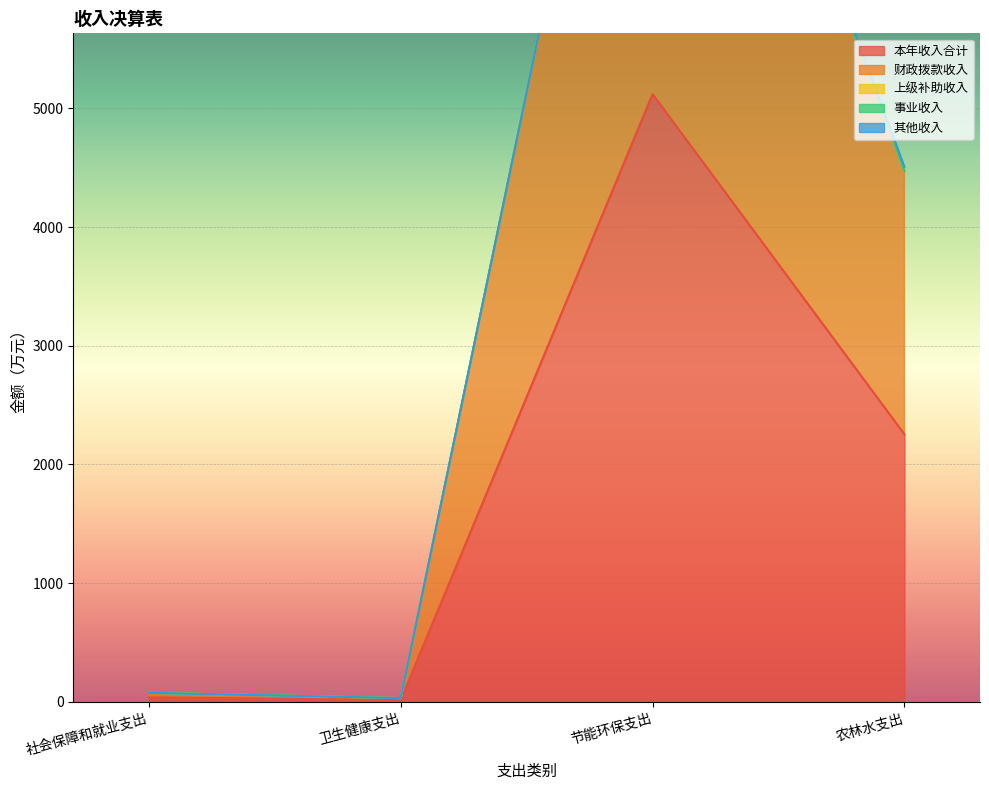

What is the maximum value shown in the chart?

5120.3